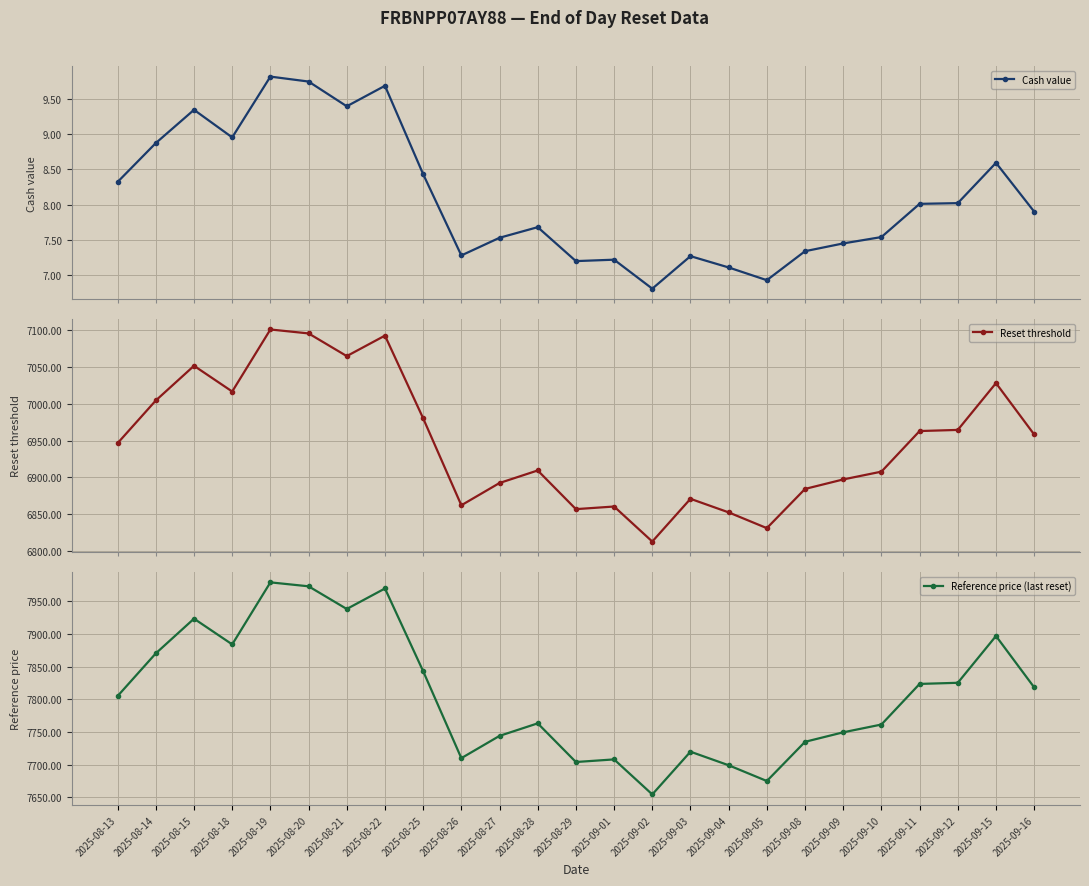

Reading left to right, transcribe all the data shown in this chart.

Cash value: 8.3	8.9	9.3	8.9	9.8	9.7	9.4	9.7	8.4	7.3	7.5	7.7	7.2	7.2	6.8	7.3	7.1	6.9	7.3	7.5	7.5	8.0	8.0	8.6	7.9
Reset threshold: 6946.4	7004.6	7051.9	7016.8	7101.4	7096.0	7065.1	7093.0	6980.3	6861.7	6892.1	6909.2	6856.5	6860.0	6812.3	6870.5	6852.0	6830.6	6884.0	6897.0	6907.6	6962.9	6964.5	7028.3	6958.2
Reference price (last reset): 7805.0	7870.3	7923.4	7884.1	7979.1	7973.0	7938.3	7969.7	7843.0	7709.8	7743.9	7763.1	7703.9	7707.9	7654.2	7719.7	7698.9	7674.8	7734.8	7749.4	7761.3	7823.5	7825.2	7896.9	7818.2